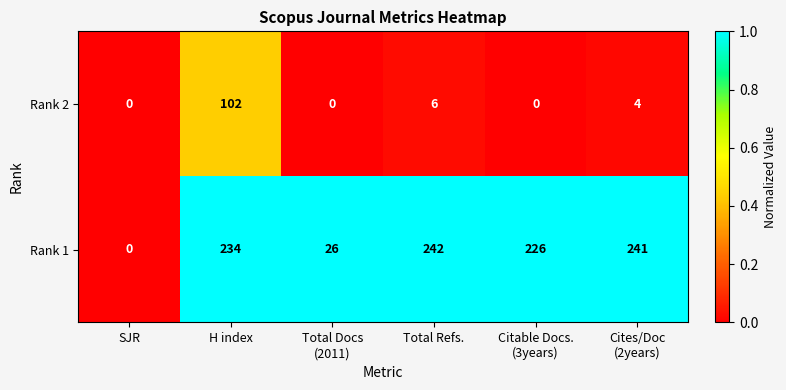

Between SJR and Cites/Doc
(2years), which series saw the biggest shift?

Rank 1